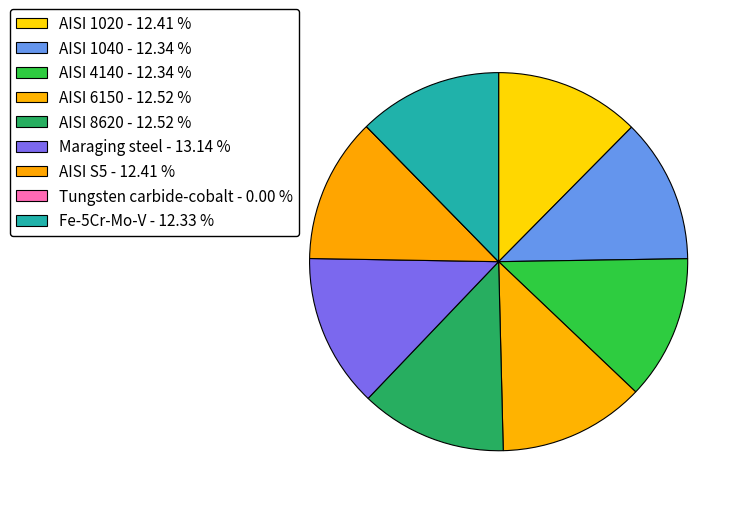

To the nearest percent, what is the difference between the largest and smallest slice percentages?

13%